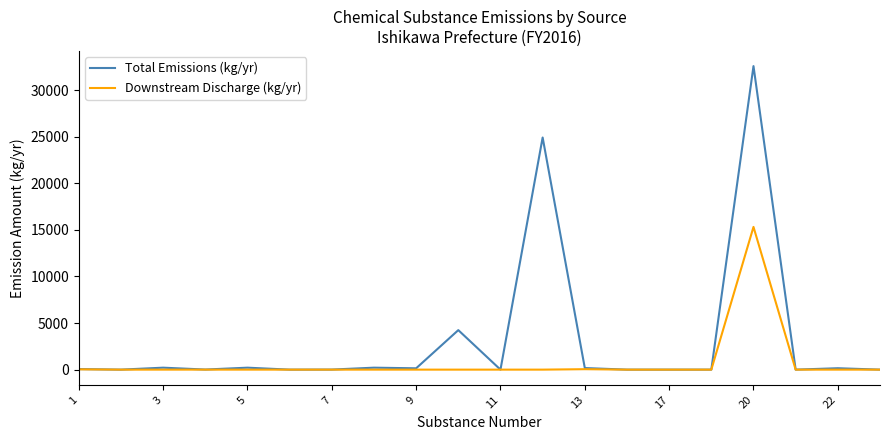

What are all the series names shown in the legend?

Total Emissions (kg/yr), Downstream Discharge (kg/yr)